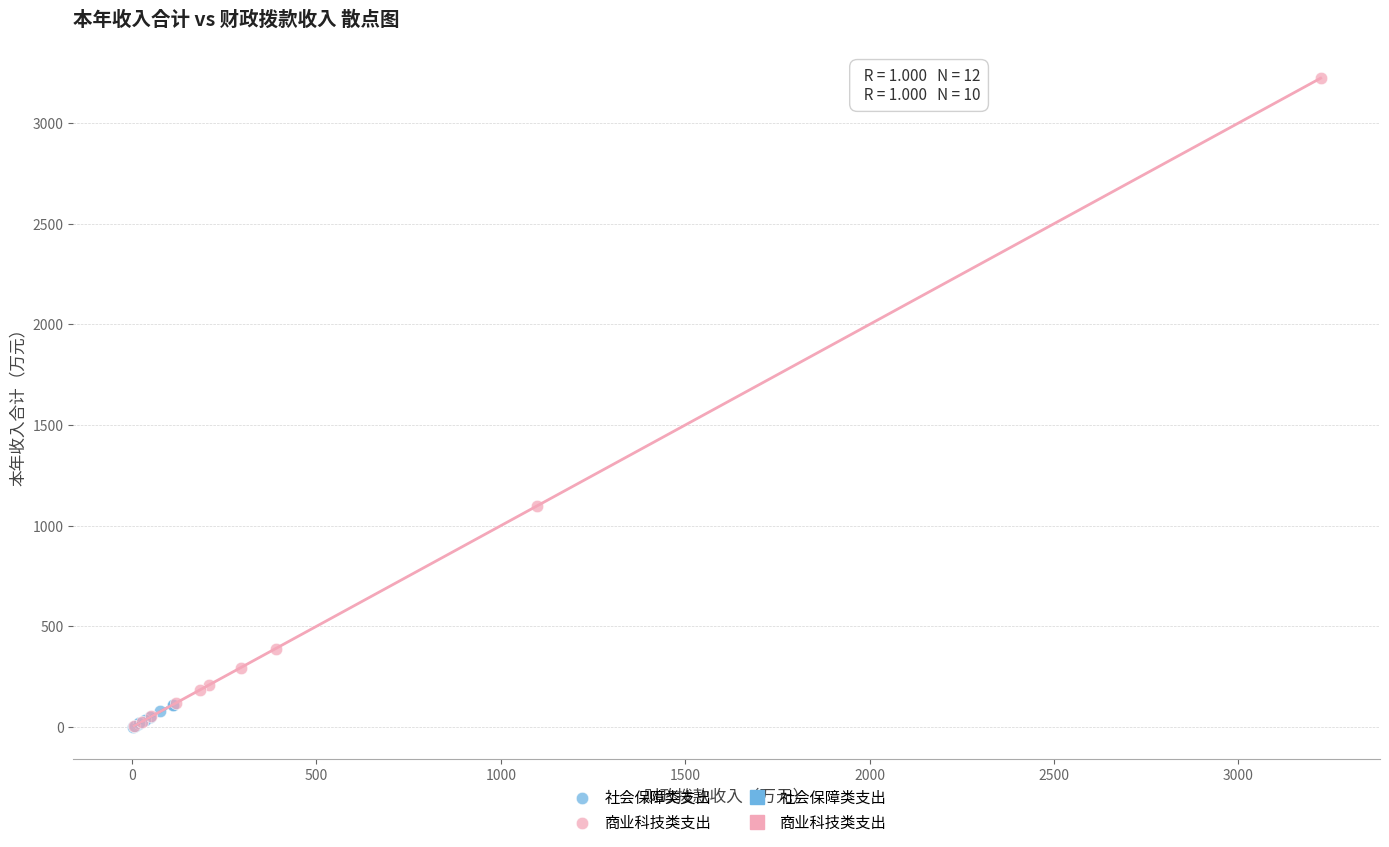

Which series has the widest spread of Y values?

商业科技类支出